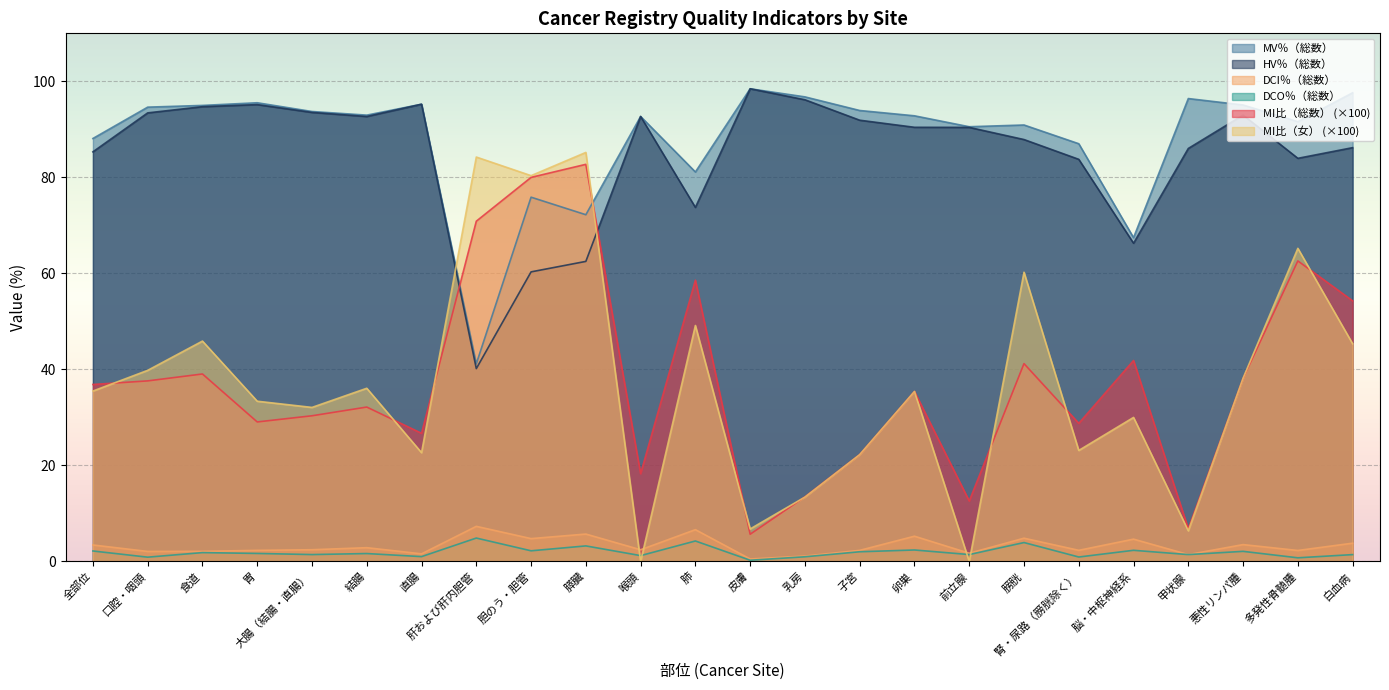

The value of DCI％（総数） at 乳房 is 0.5. True or false?

False